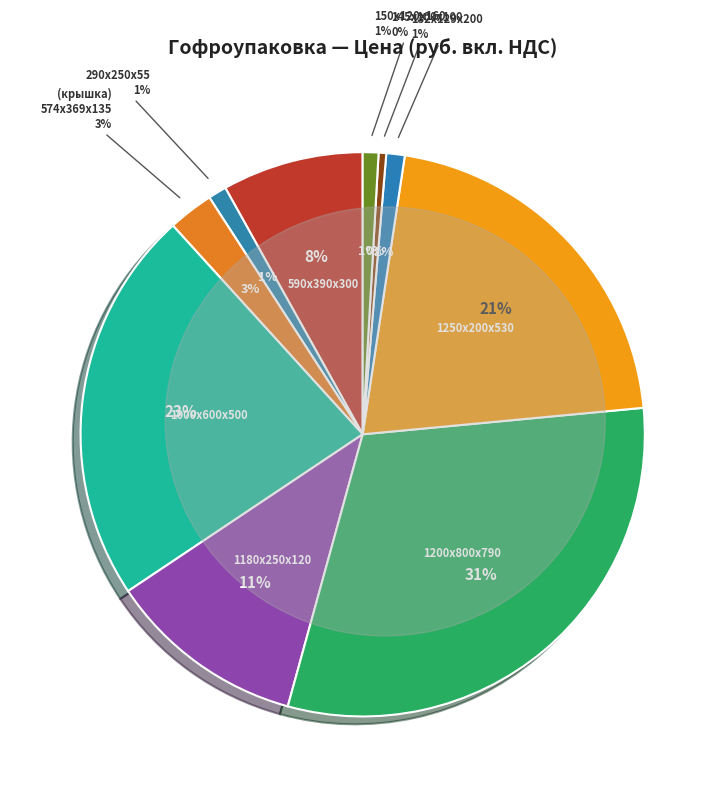

Does Гофроизделие 590х390х300 represent more than half of the total?

No